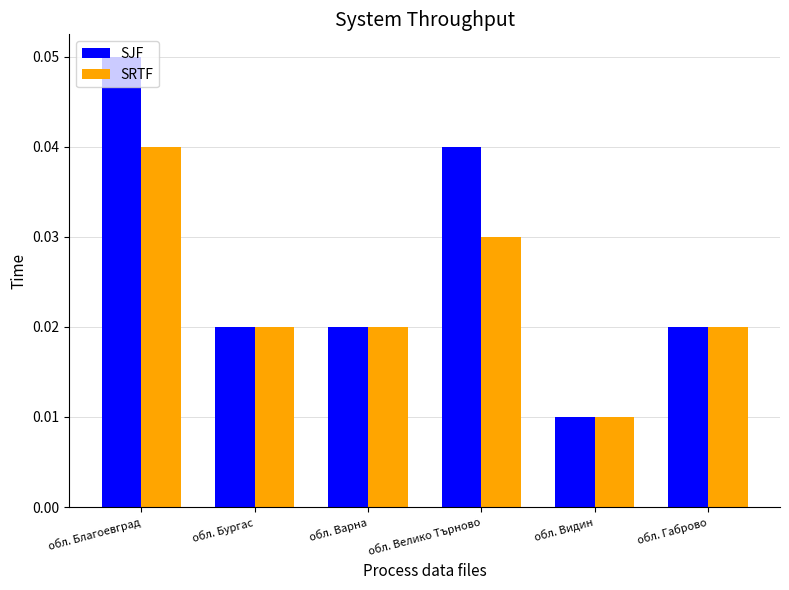

Is it true that SRTF equals 0.1 at обл. Благоевград?

False